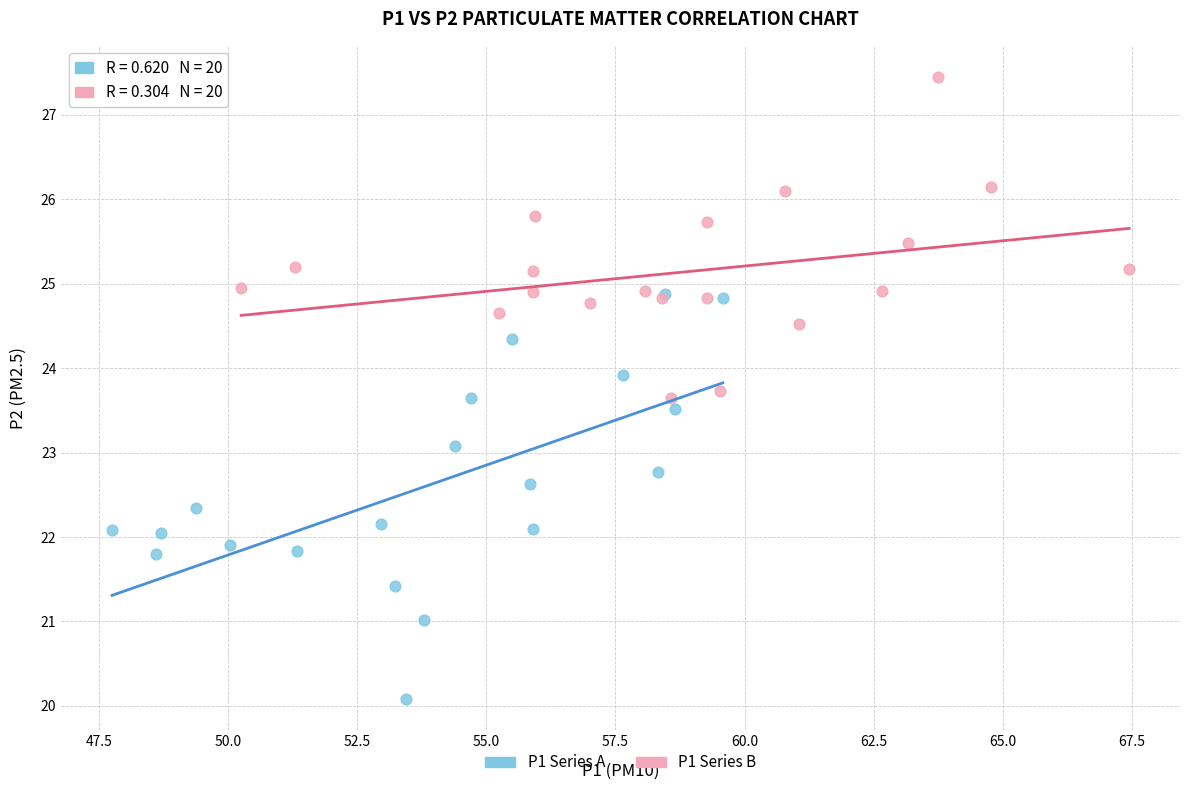

Which series contains the highest Y value?

P1 Series B